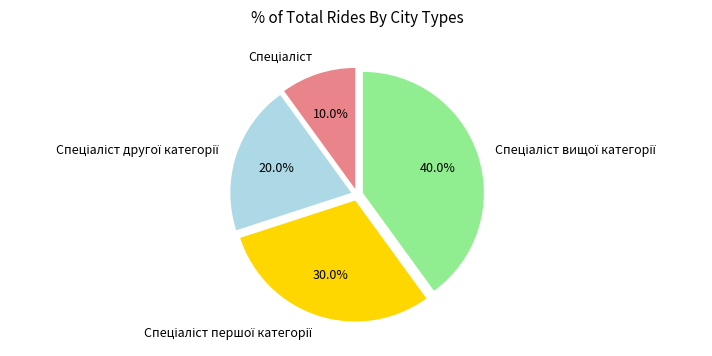

Is there a majority slice in this chart?

No